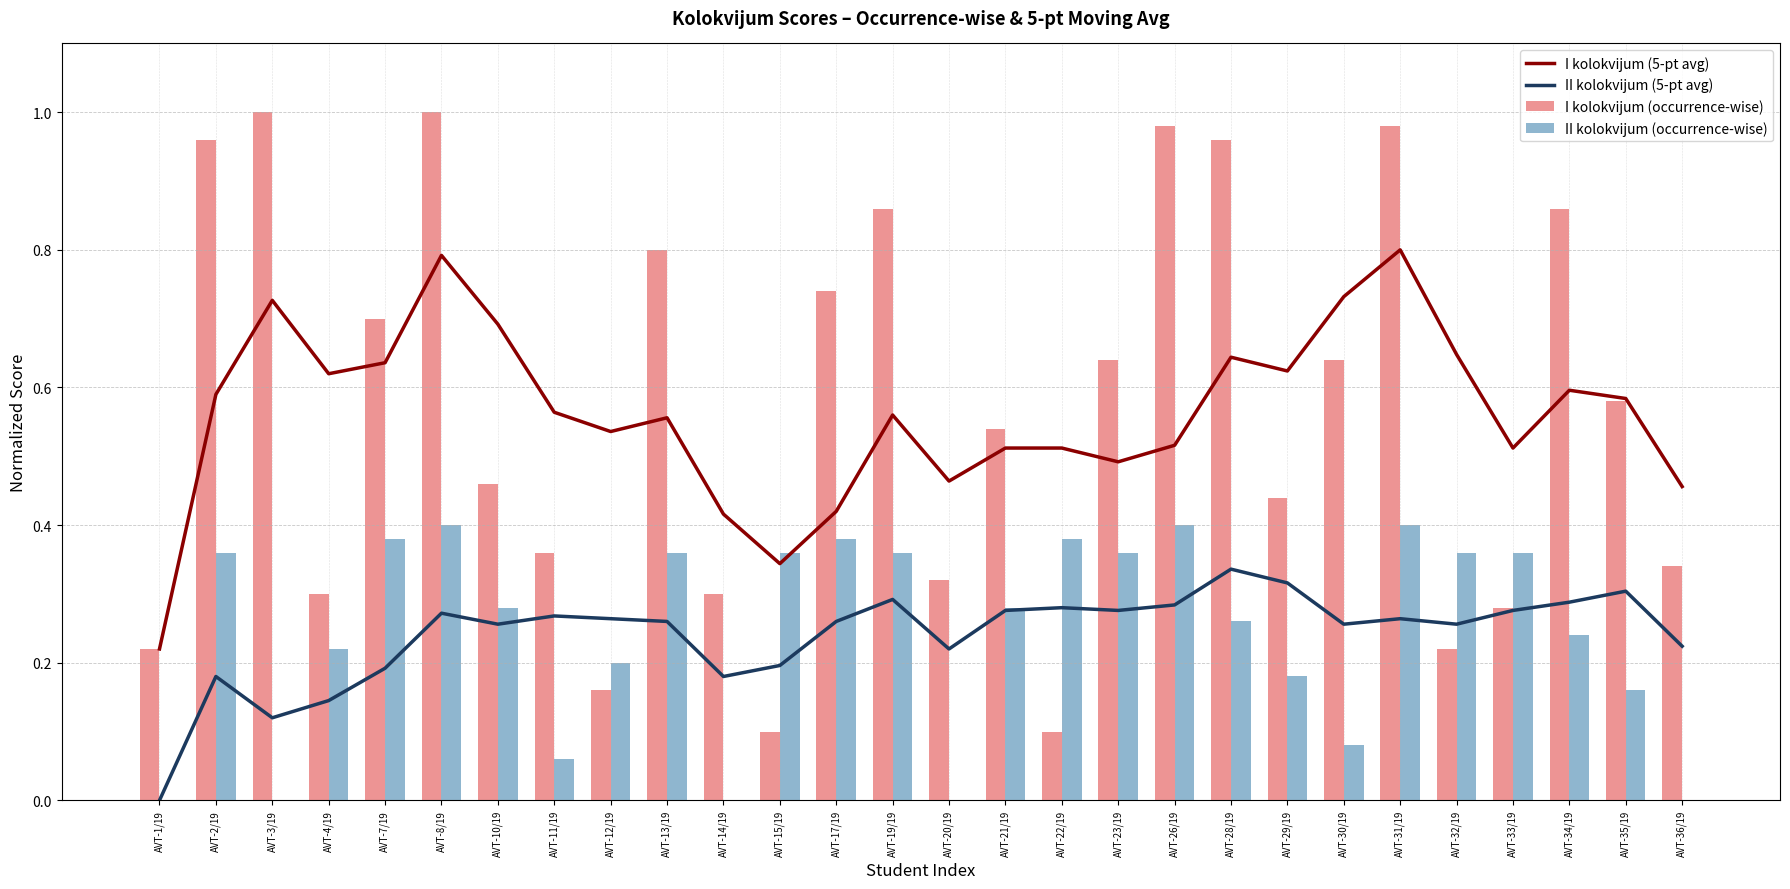

At which label does I kolokvijum (5-pt avg) reach its minimum?

AVT-1/19